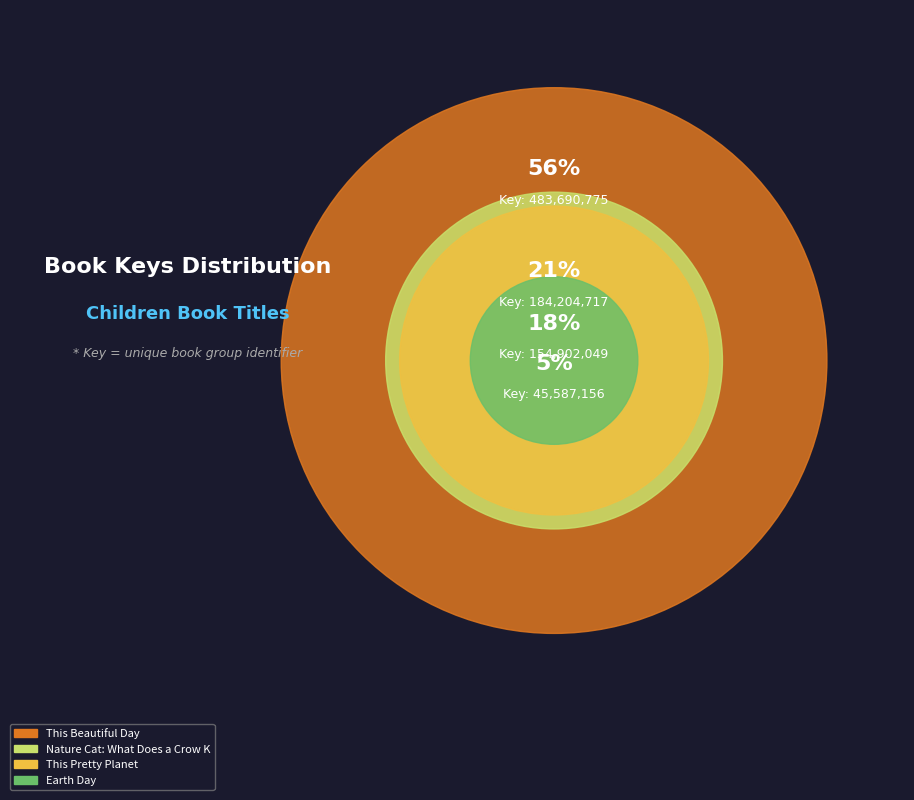

To the nearest percent, what is the average slice percentage?

25%